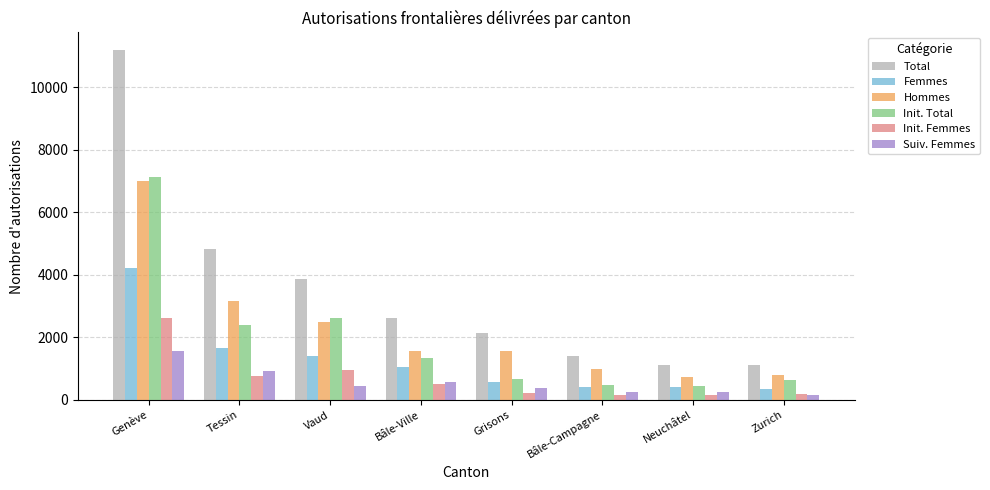

At which label is Init. Total closest to 3775?

Vaud